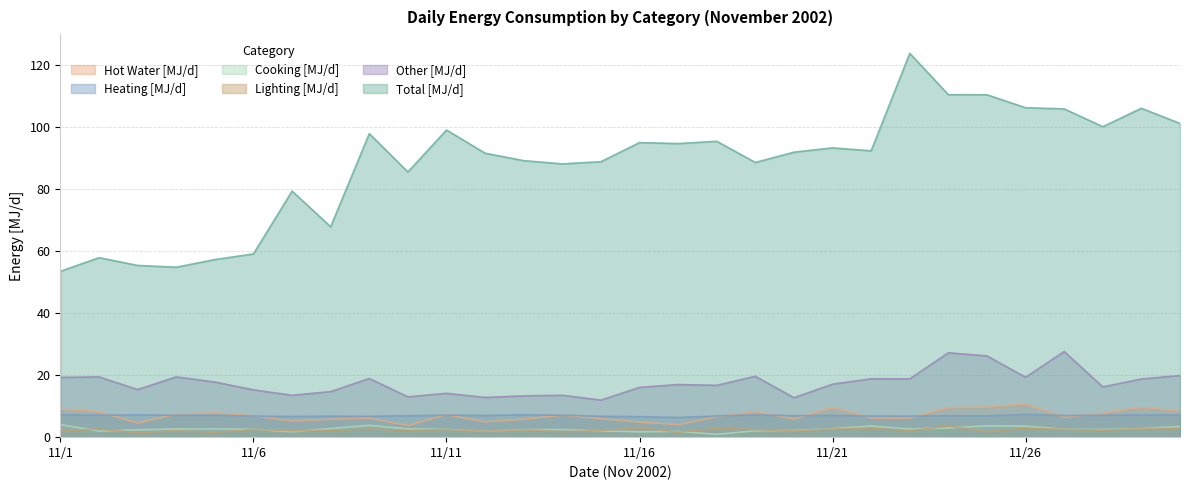

At which label is Cooking [MJ/d] closest to 2?

11/15